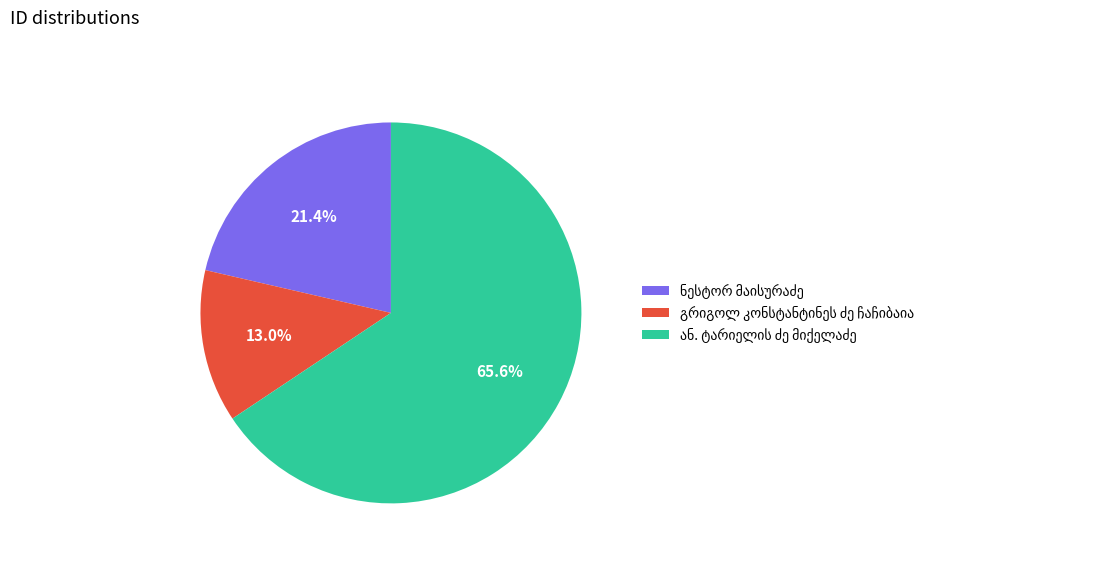

Does any single category account for the majority?

Yes